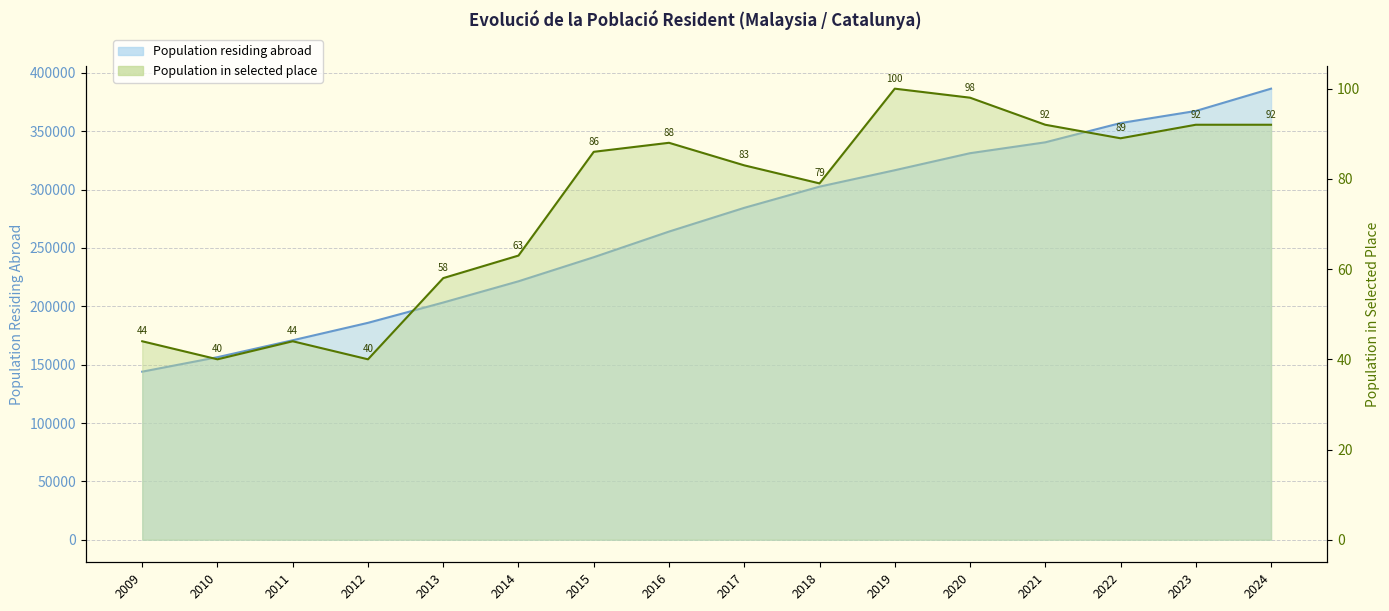

Where is the first local maximum for Population in selected place?

2011